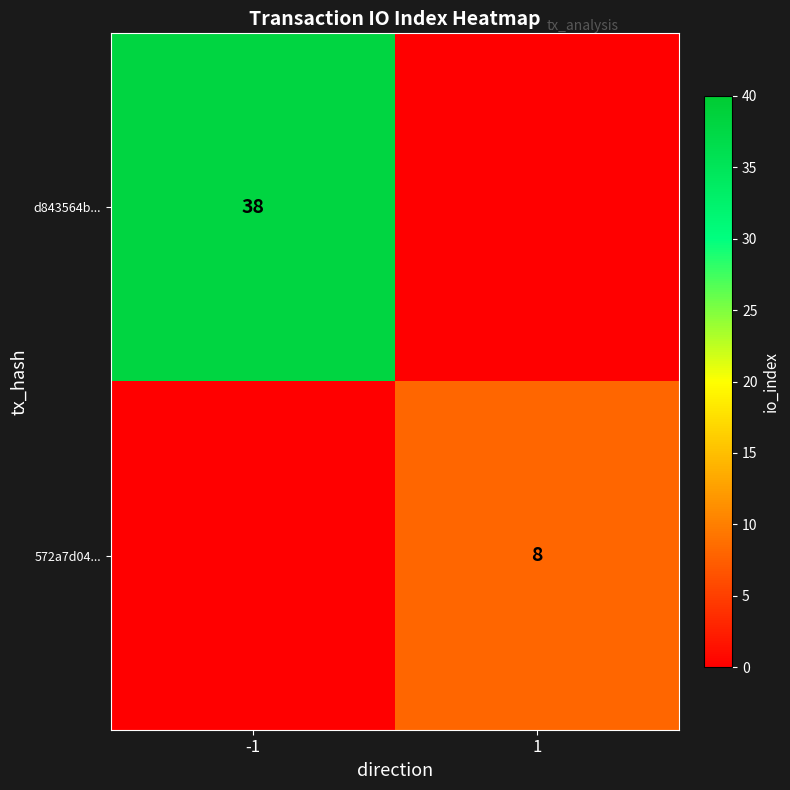

Is it true that 572a7d04... equals 3 at 1?

False